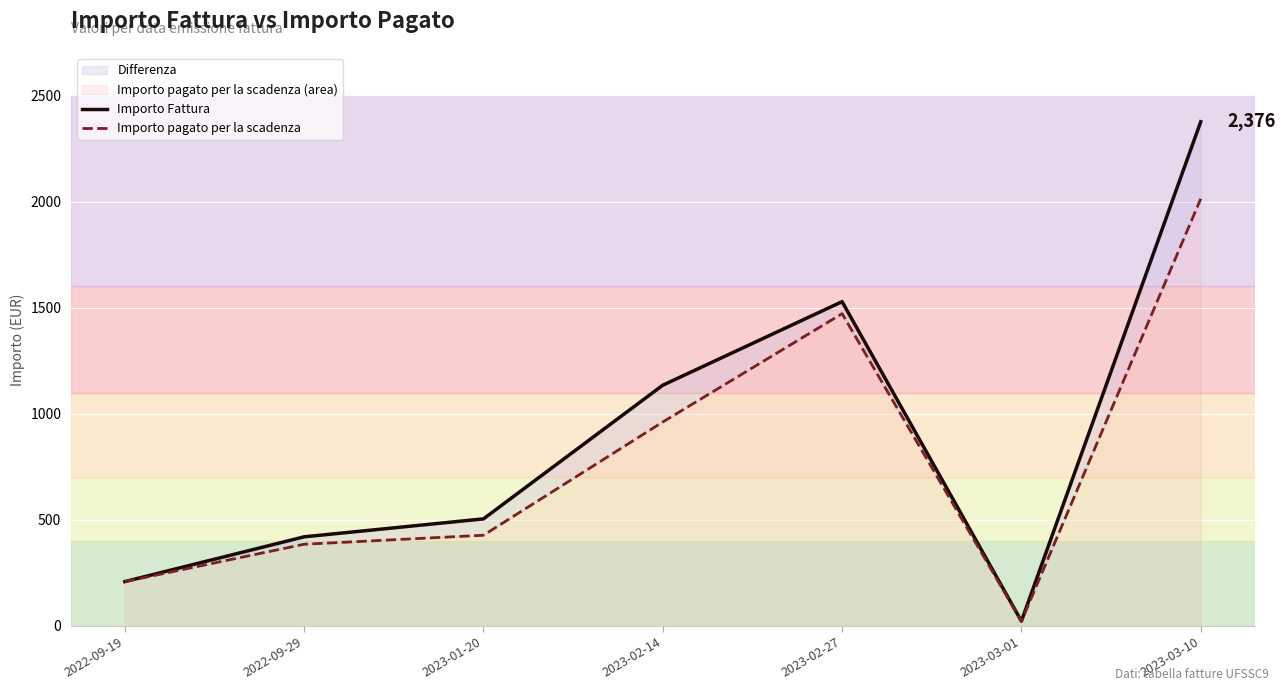

The Importo pagato per la scadenza series shows 385.0 at 2022-09-29. True or false?

True